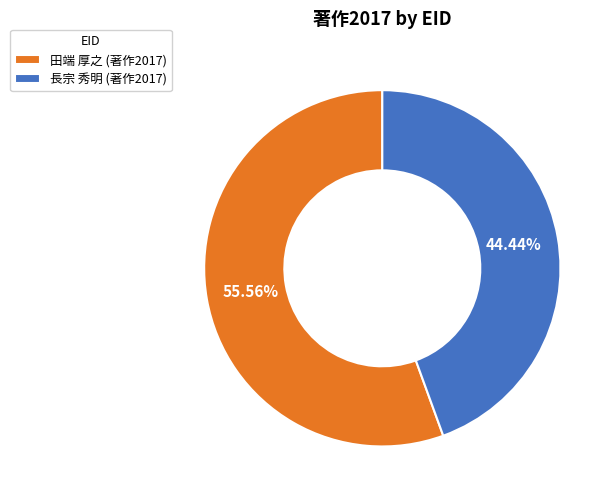

To the nearest percent, what is the difference between the largest and smallest slice percentages?

11%